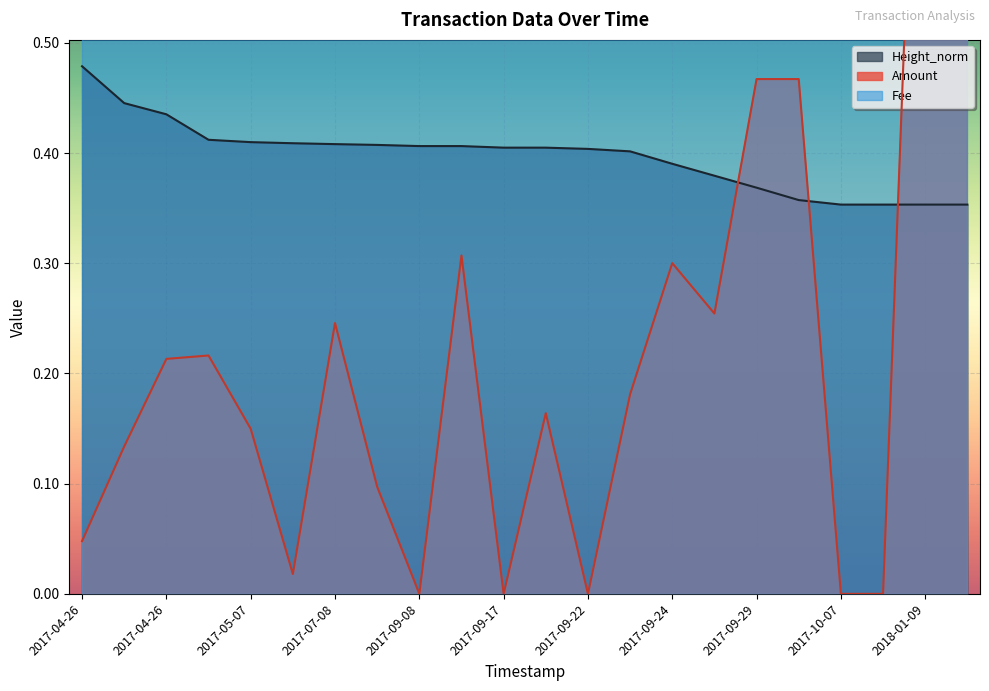

How many data points in Amount are above 0?

17